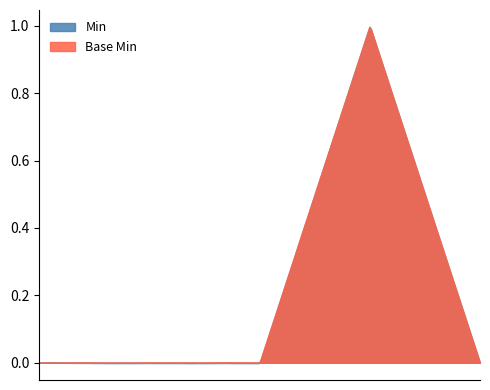

What is the sum of all Min values?

74.6